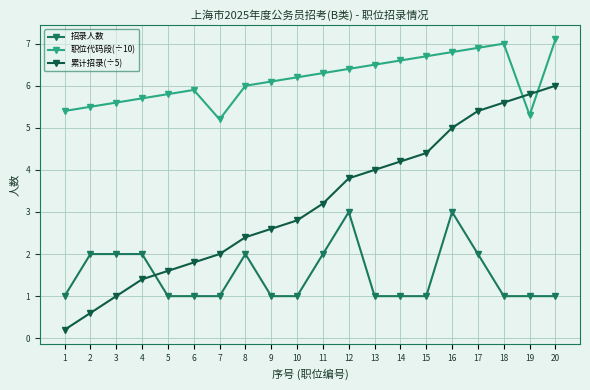

What is the sum of all 招录人数 values?

30.0